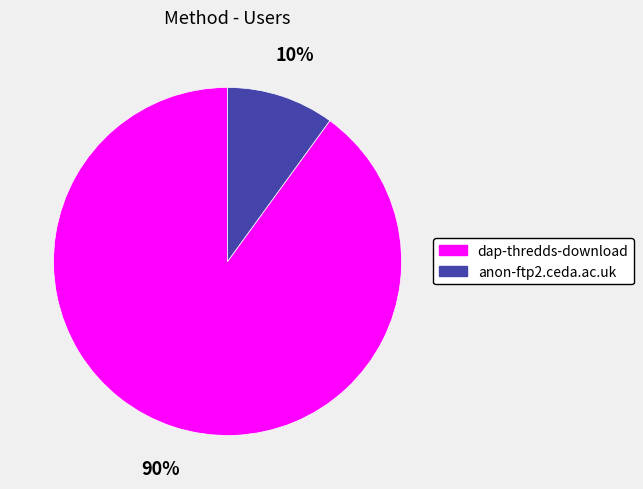

Is the sum of anon-ftp2.ceda.ac.uk and dap-thredds-download greater than half?

Yes